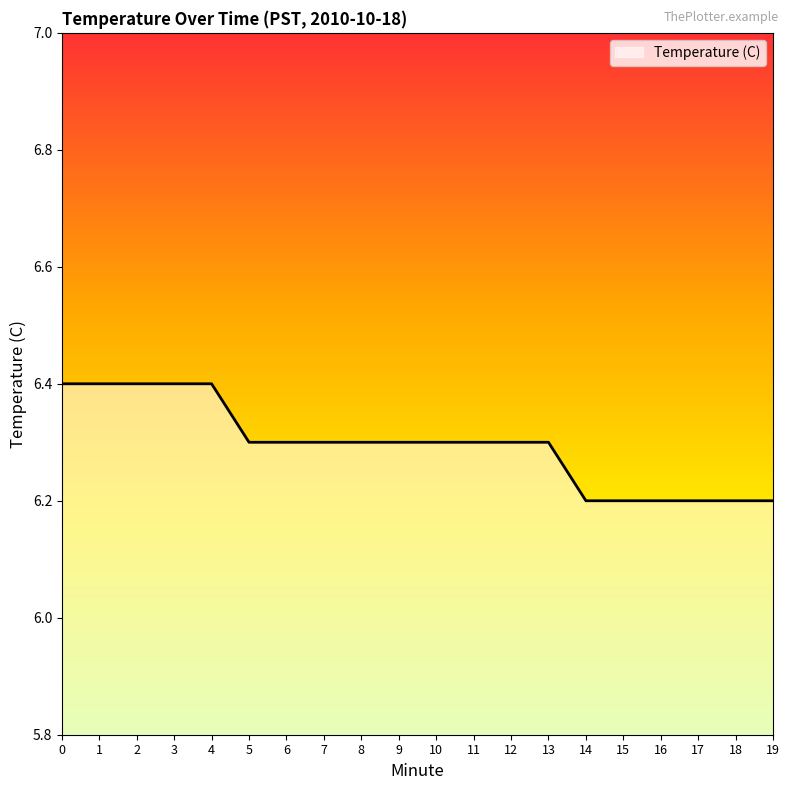

The value at 9 is 6.3. True or false?

True